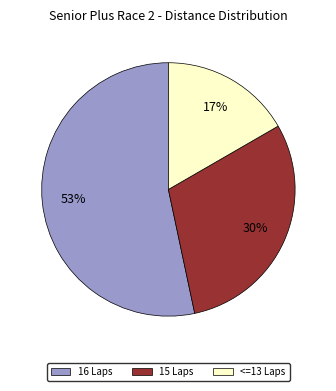

How many slices are in this pie chart?

3